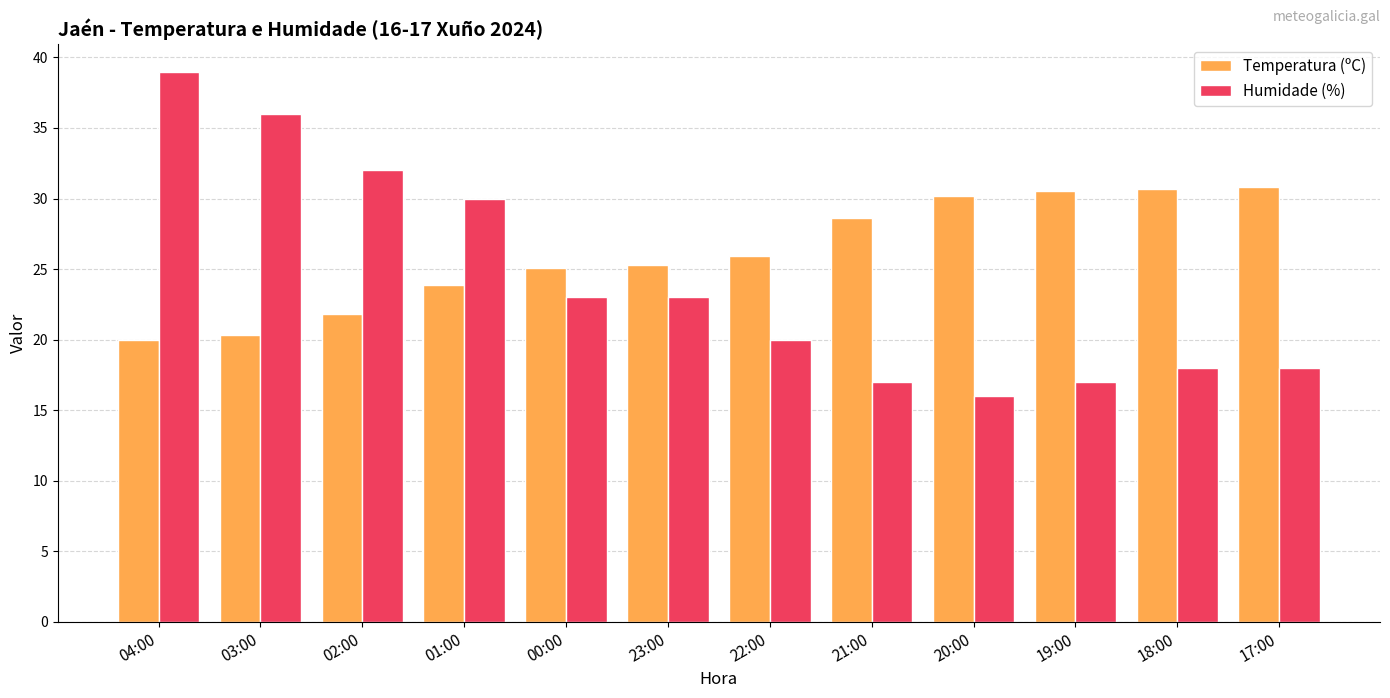

What is the maximum value shown in the chart?

39.0